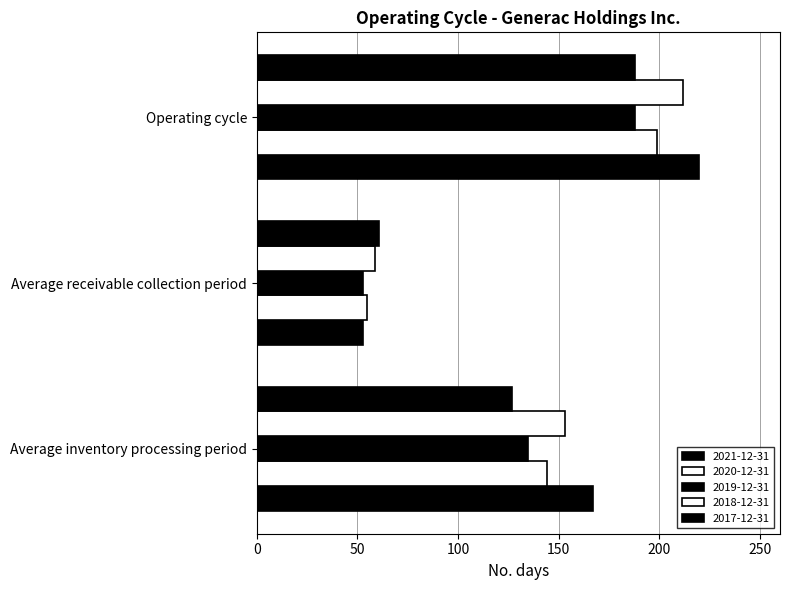

How many series are shown in this chart?

5